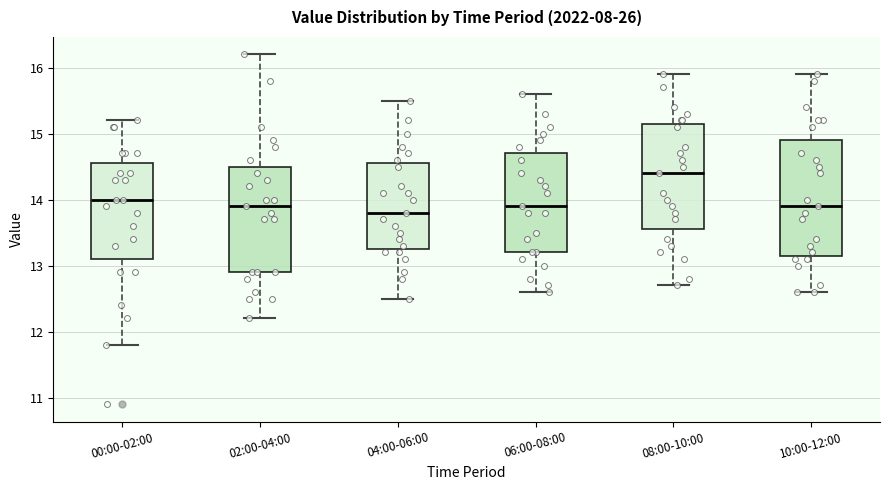

Where is the upper edge of the box for 02:00-04:00 on the y-axis? The values are not printed on the chart, so give them approximately, as read against the axis.

14.5